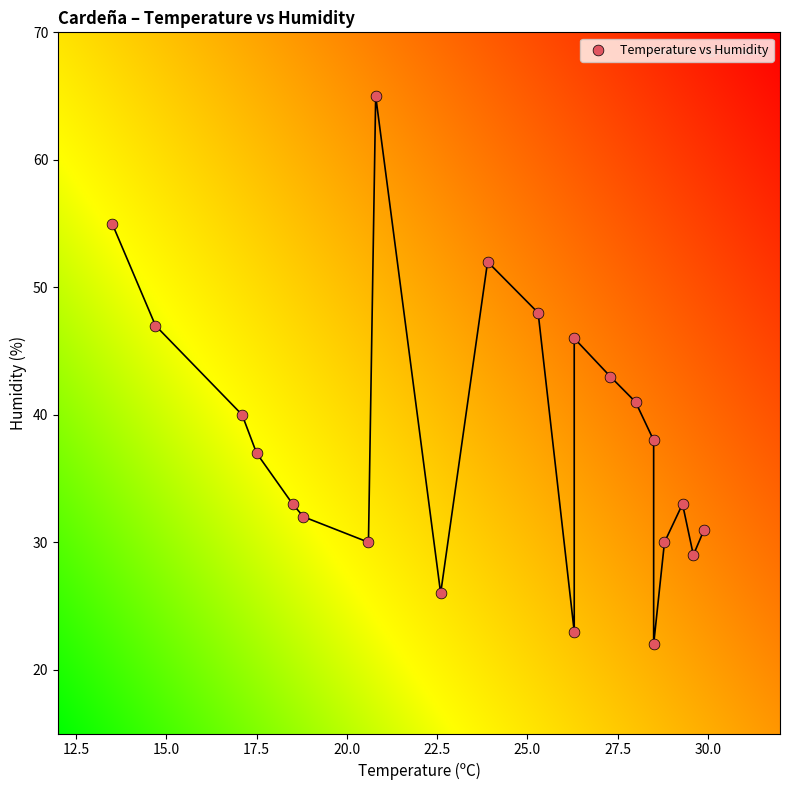

What is the range of Y values (max minus min)?

43